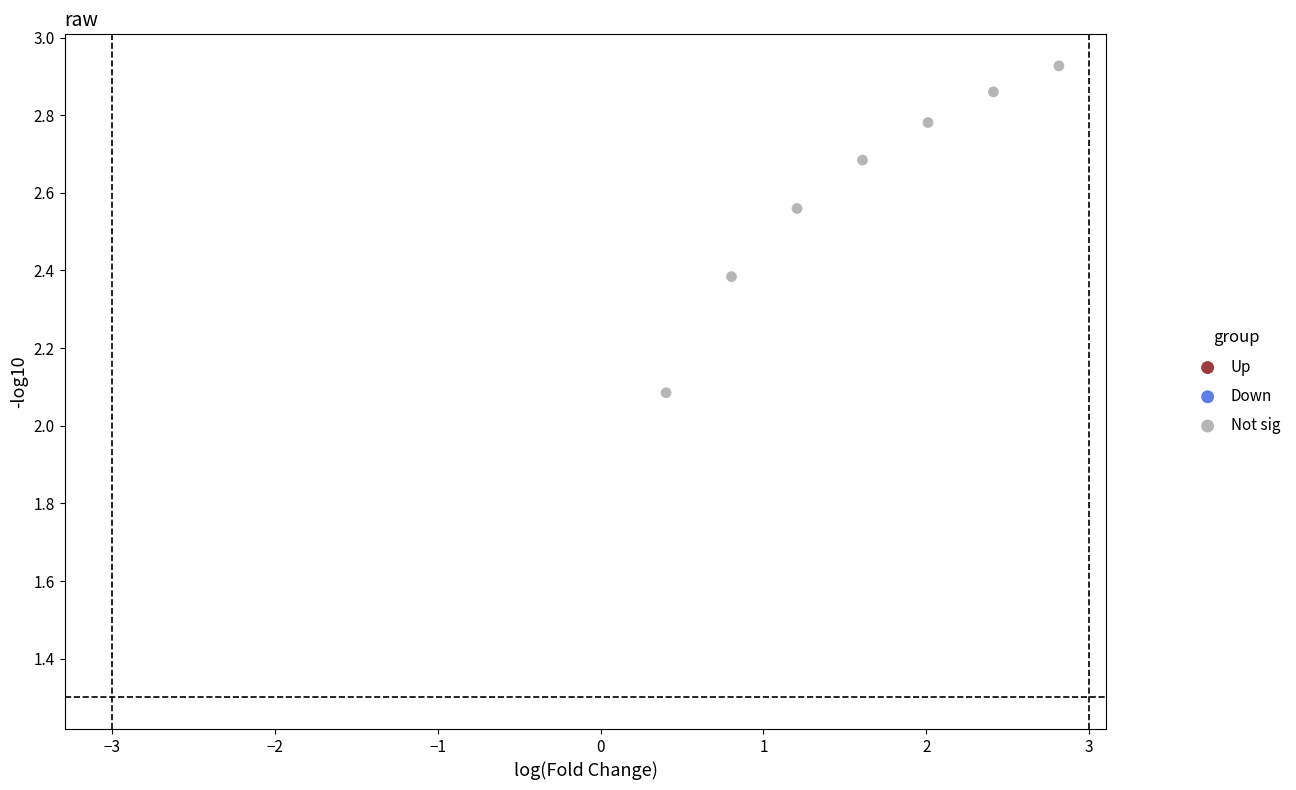

What Y value in the scatter plot is closest to 2?

2.1